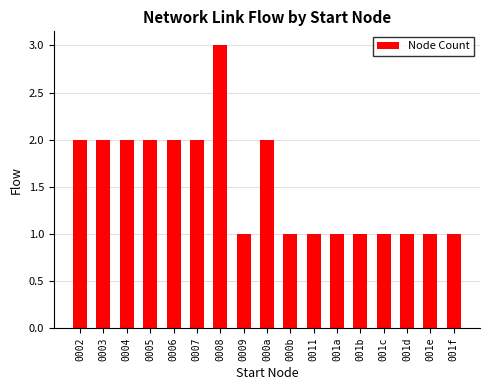

How many distinct data groups are displayed?

1